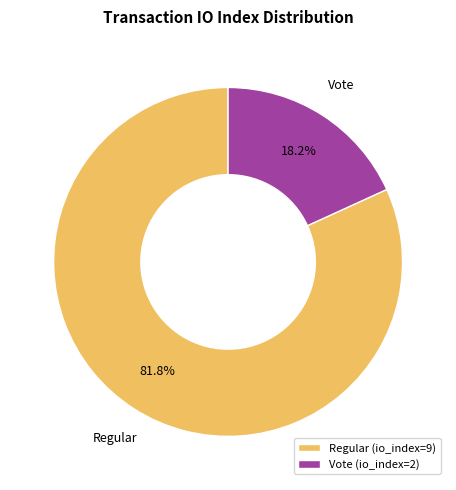

Is the sum of Regular and Vote greater than half?

Yes